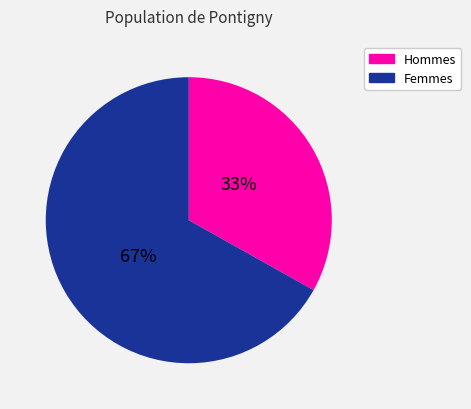

Is there a majority slice in this chart?

Yes